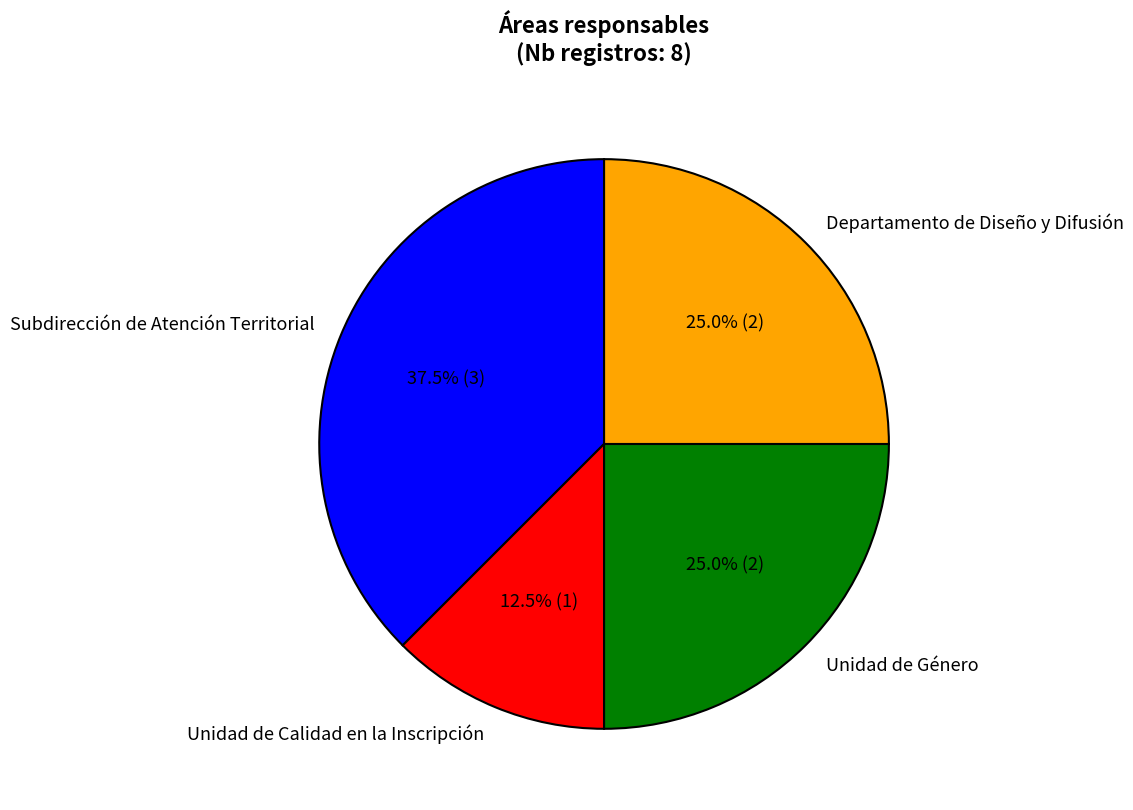

Approximately how many times larger is the value at Unidad de Género compared to Unidad de Calidad en la Inscripción?

2.0